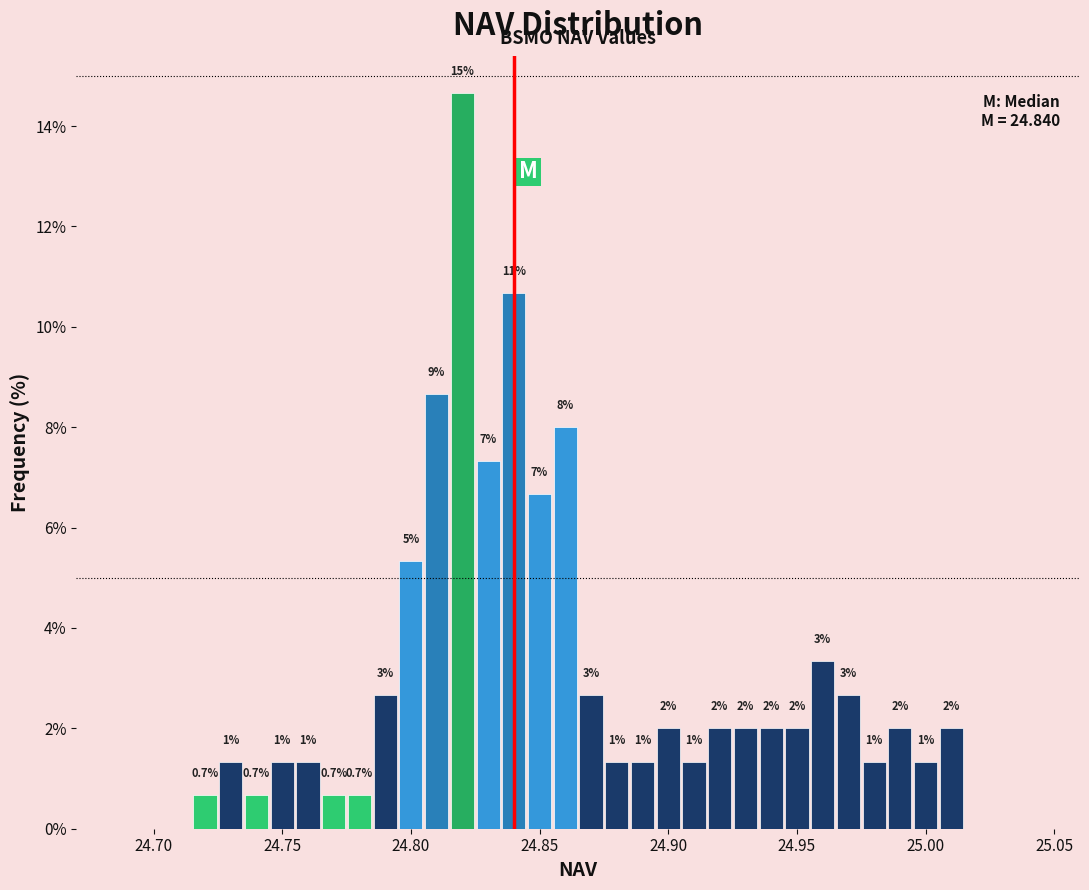

Read against the x-axis, roughly where is the centre of the tallest bar?

24.820